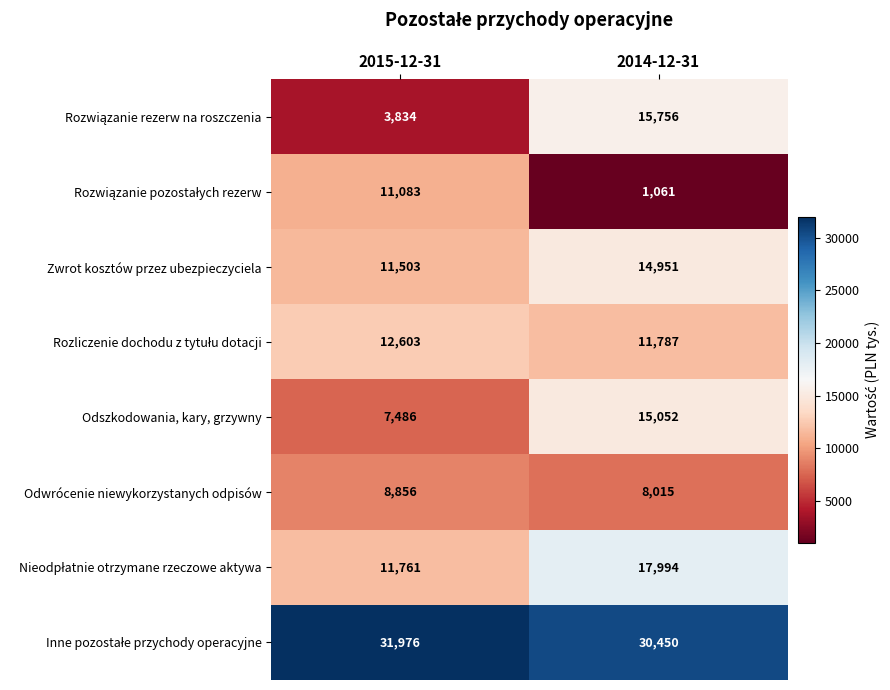

What is the spread (max minus min) of values at 2014-12-31?

29389